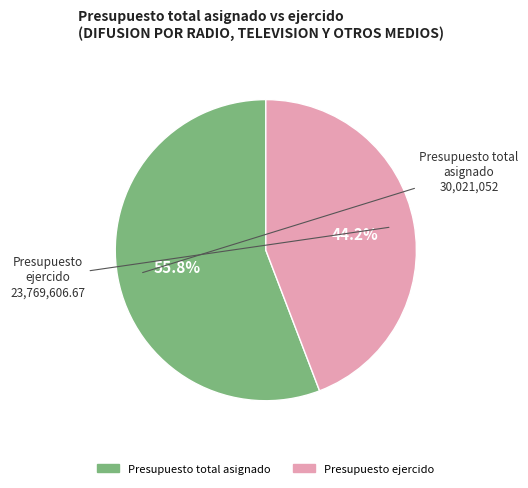

Does Presupuesto total asignado account for over 50% of the chart?

Yes